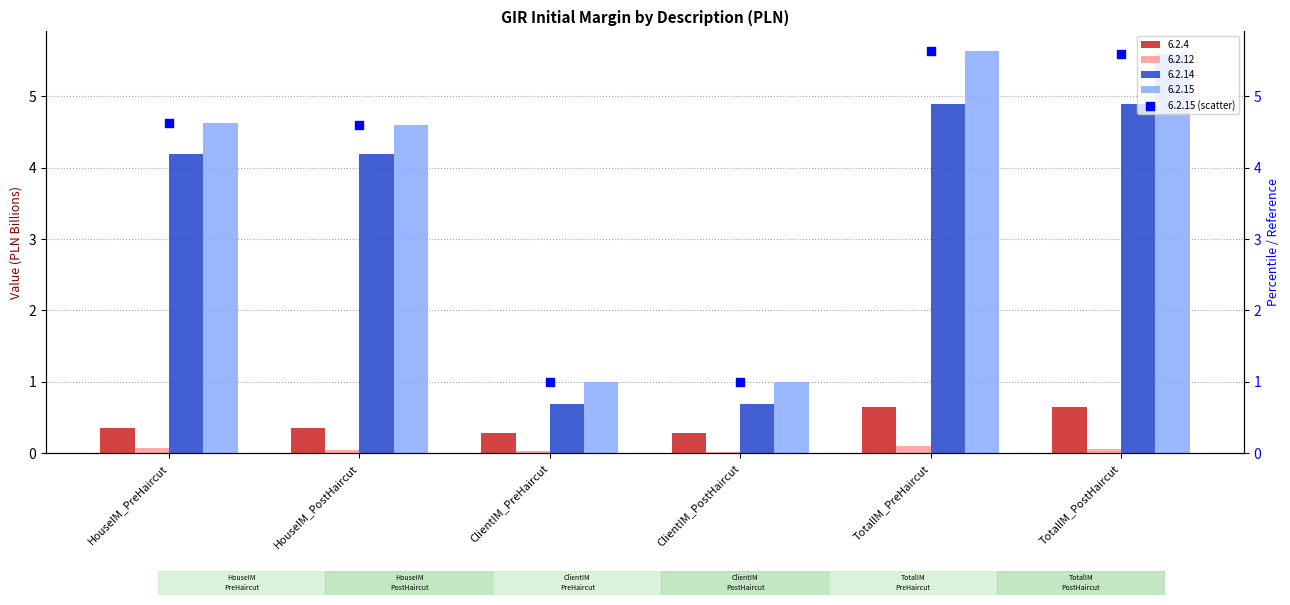

Between ClientIM_PostHaircut and ClientIM_PreHaircut, which is larger?

ClientIM_PreHaircut